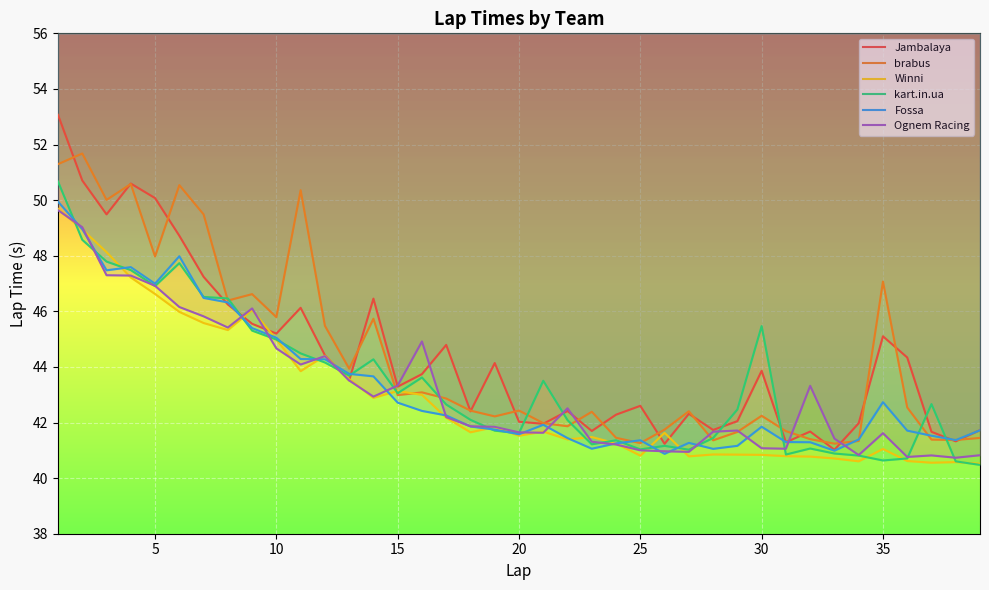

What is the average value of the Ognem Racing series?

43.2